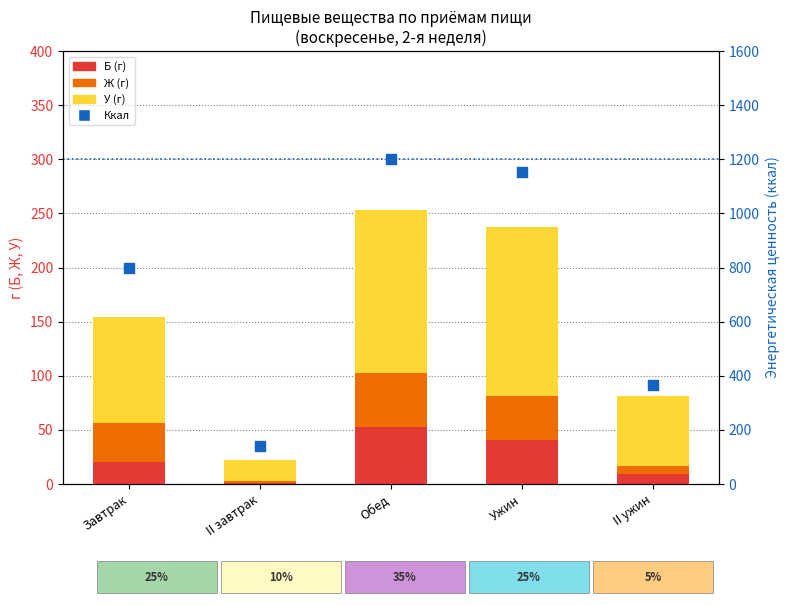

What is the total value across all series at Завтрак?

954.0